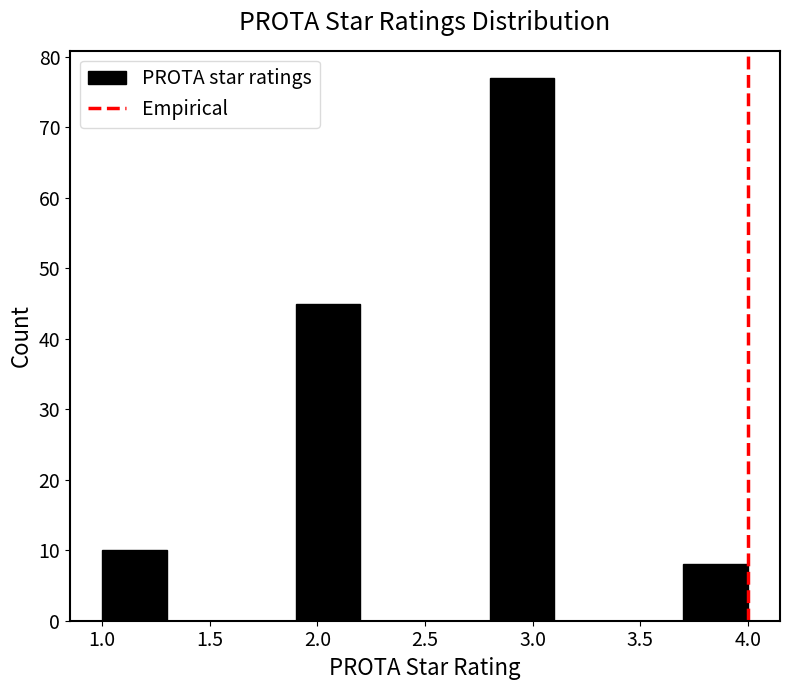

Over which range of the x-axis is the bar tallest?

2.8 to 3.1